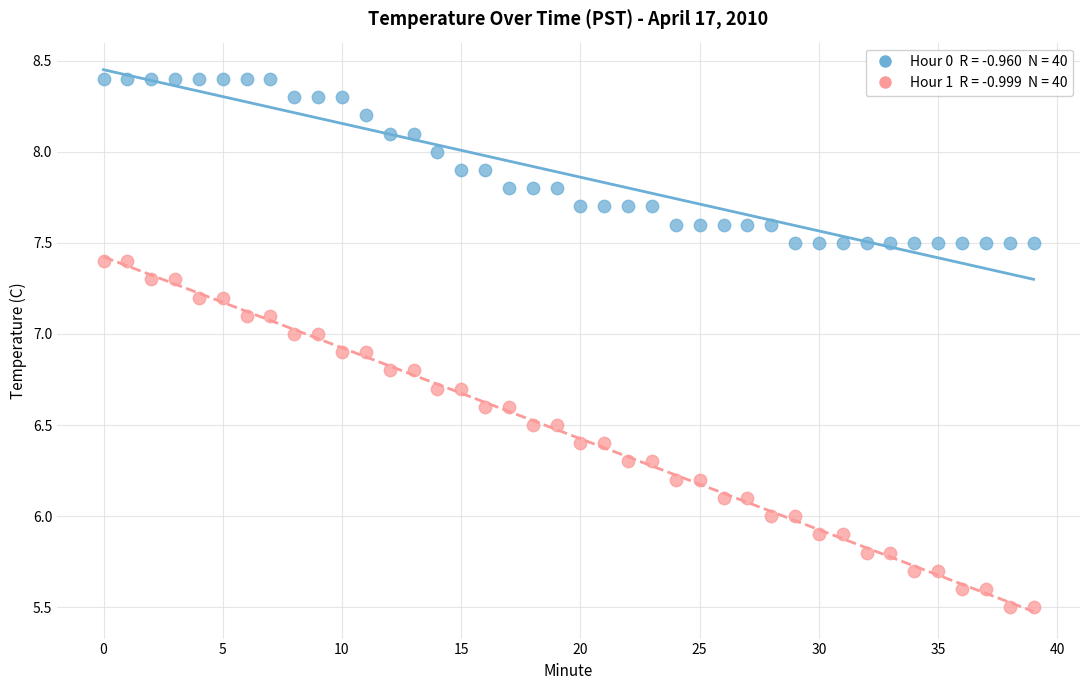

Across all data points, what is the range of Y values (max minus min)?

2.9